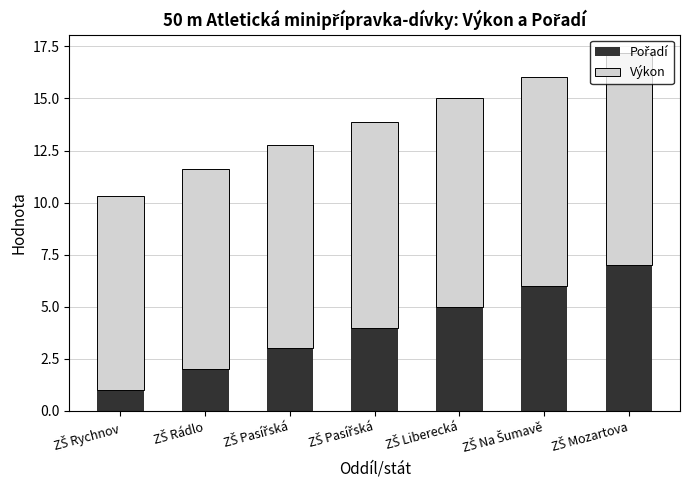

Which series has the largest total across all categories?

Výkon